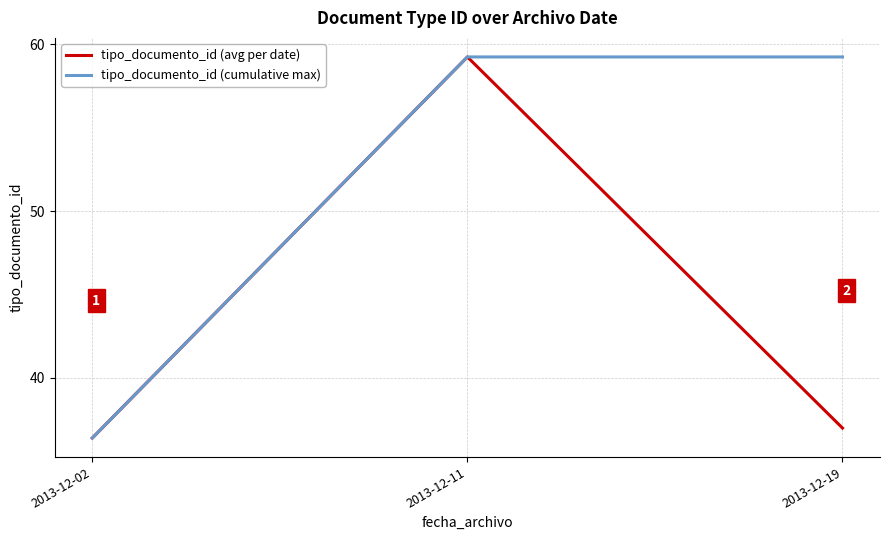

How many series are shown in this chart?

2